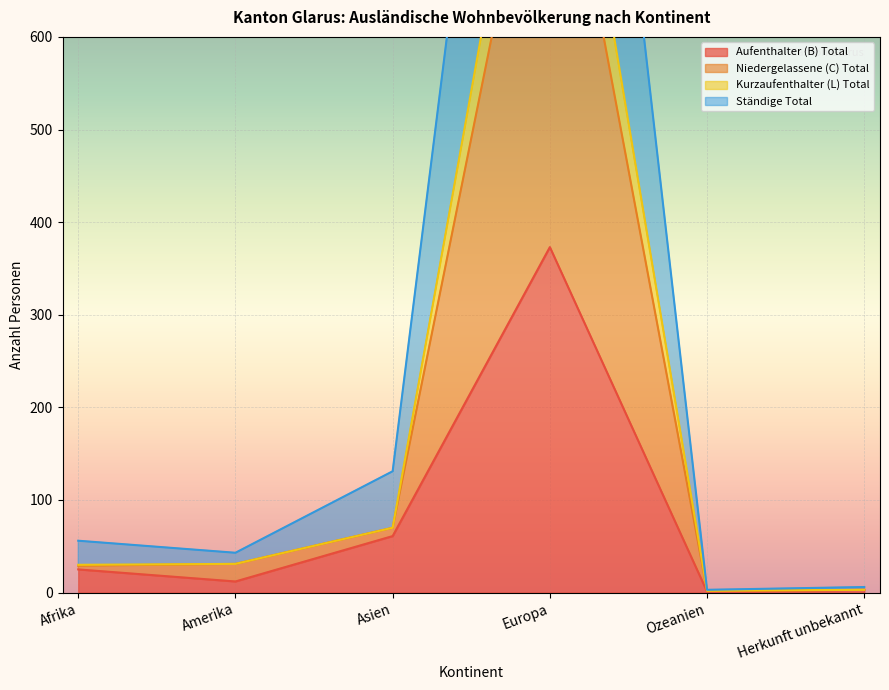

What position from the left is Herkunft unbekannt?

6